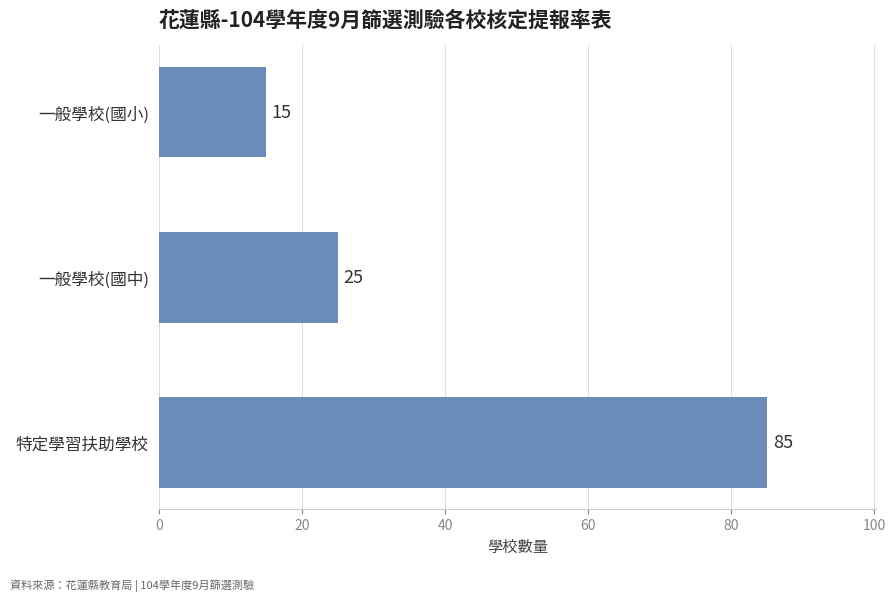

True or false: the data shows 25 at 一般學校(國中).

True